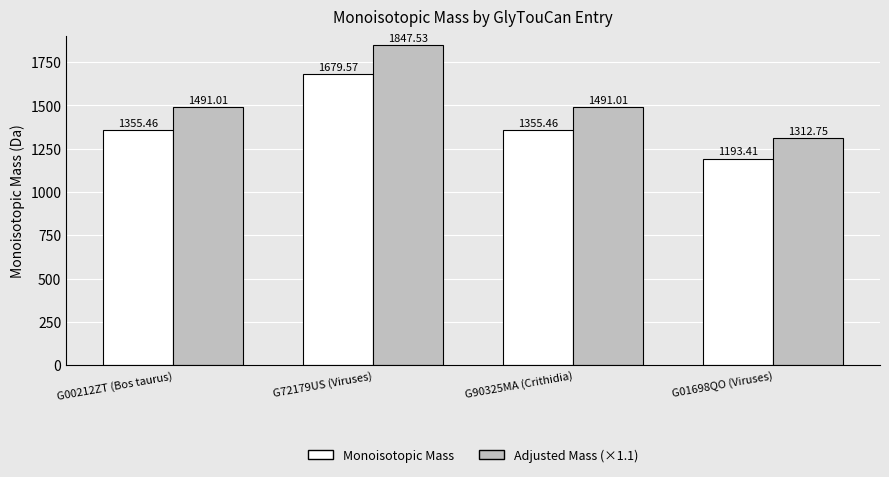

What is the maximum value for Monoisotopic Mass?

1679.6